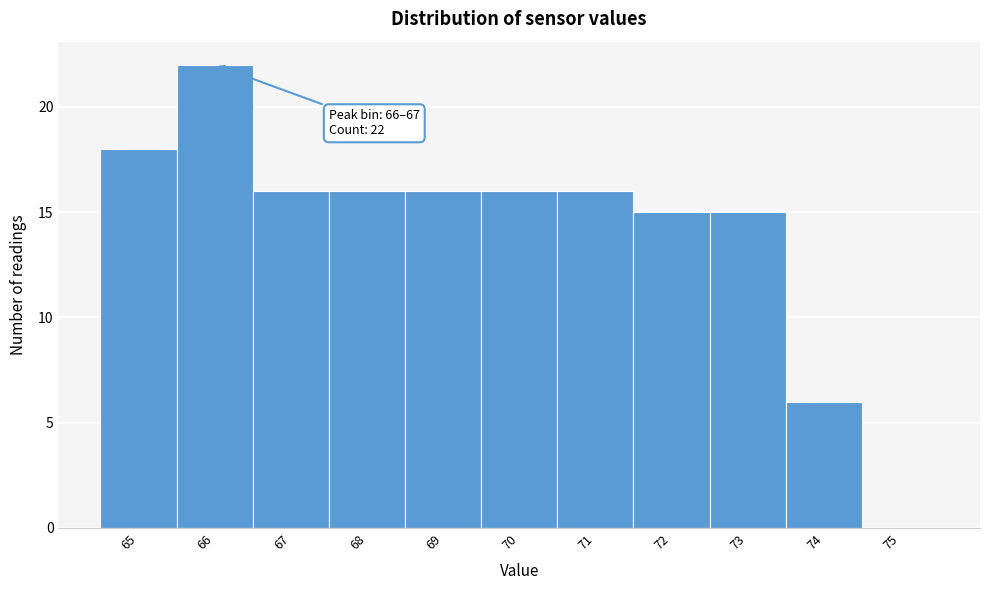

Reading left to right, transcribe all the data shown in this chart.

65=18	66=22	67=16	68=16	69=16	70=16	71=16	72=15	73=15	74=6	75=0